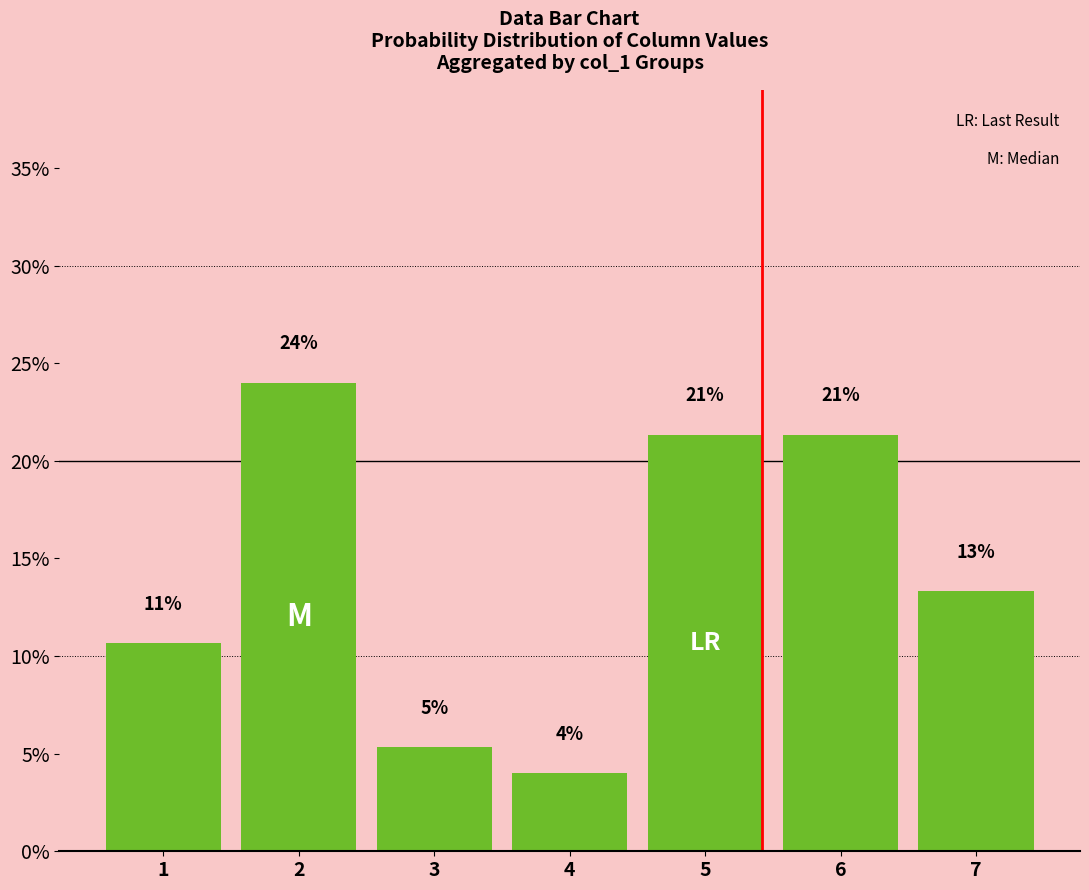

How many bars are there in total?

7